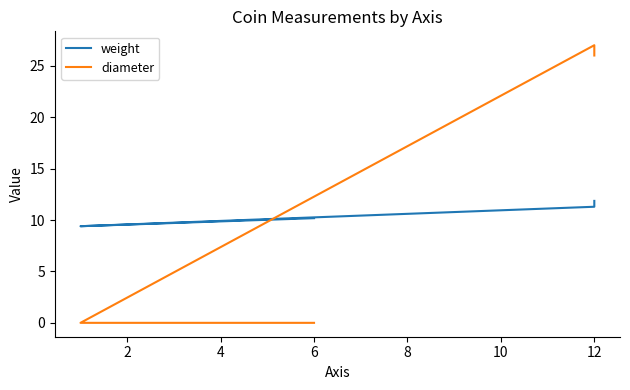

What are all the series names shown in the legend?

weight, diameter